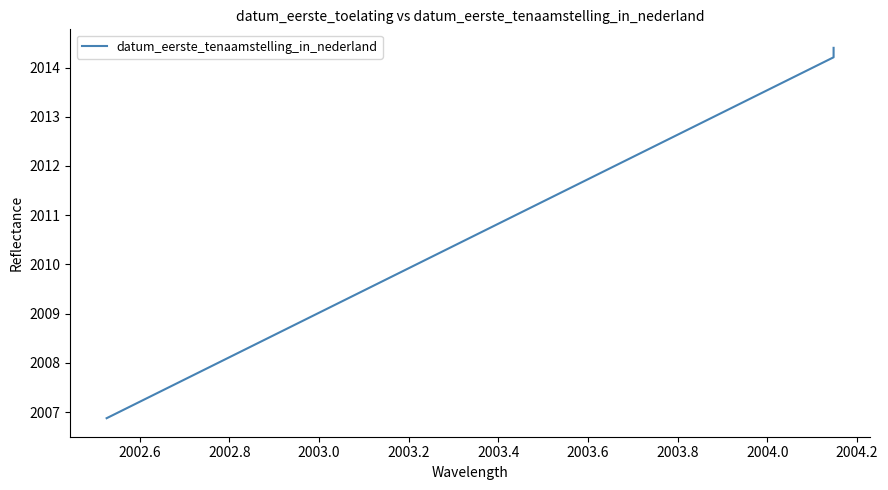

What is the sum of all values?

8049.8